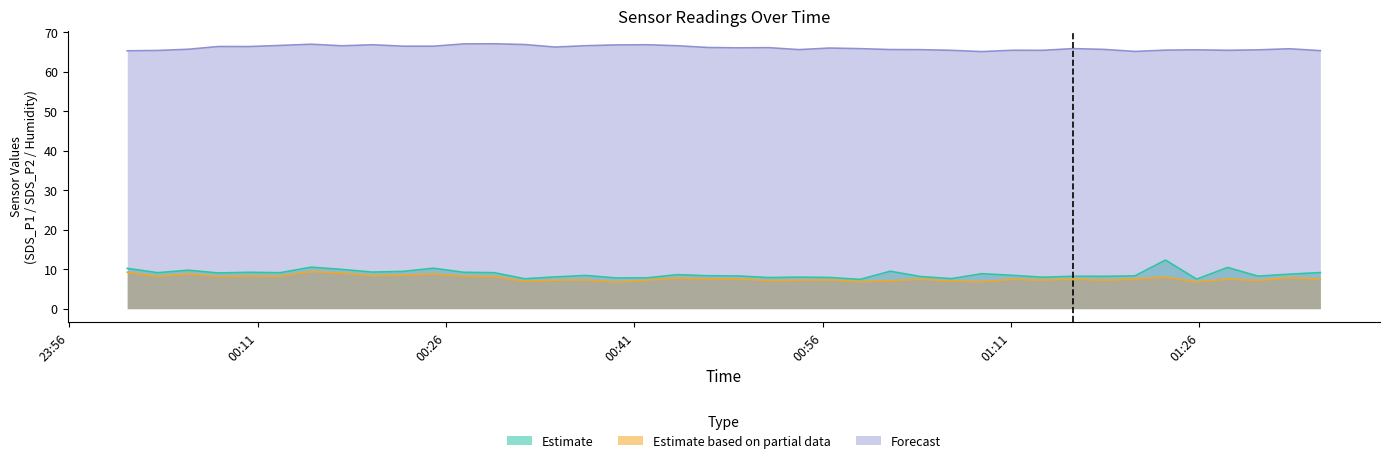

Which has a higher value, 2021/09/22 00:22:35 or 2021/09/22 00:44:26?

2021/09/22 00:22:35